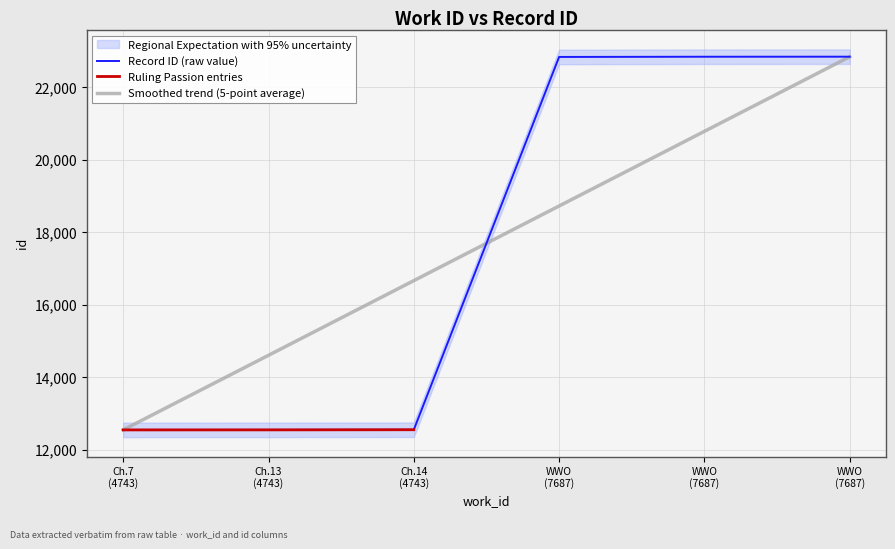

Rank the categories by value from highest to lowest.

7687, 7687, 7687, 4743, 4743, 4743